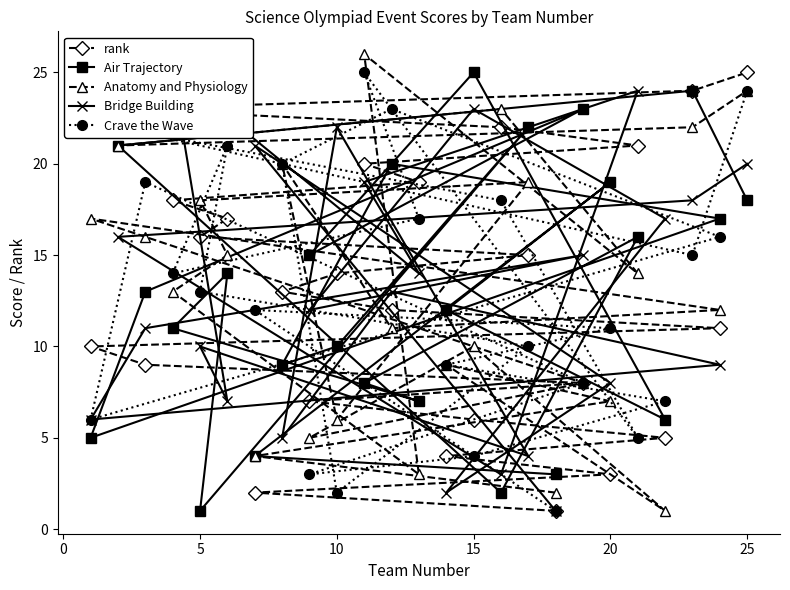

Which category has the highest value in the rank series?

25